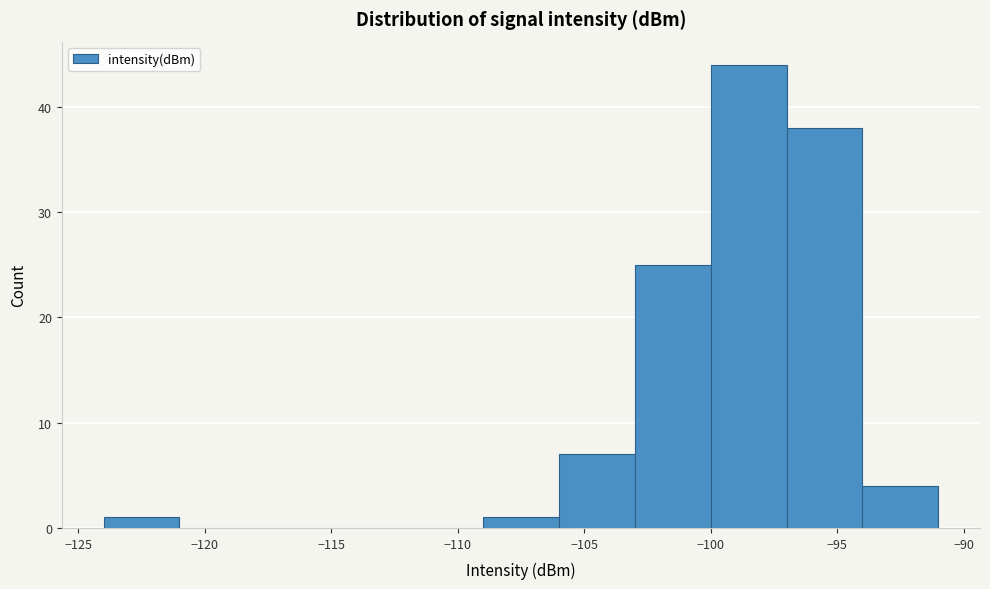

Reading left to right, transcribe this chart: for each bar, give the range it covers on the x-axis and its height. The values are not printed on the chart, so give them approximately, as read against the axis.

-124 to -121: 1
-121 to -118: 0
-118 to -115: 0
-115 to -112: 0
-112 to -109: 0
-109 to -106: 1
-106 to -103: 7
-103 to -100: 25
-100 to -97: 44
-97 to -94: 38
-94 to -91: 4